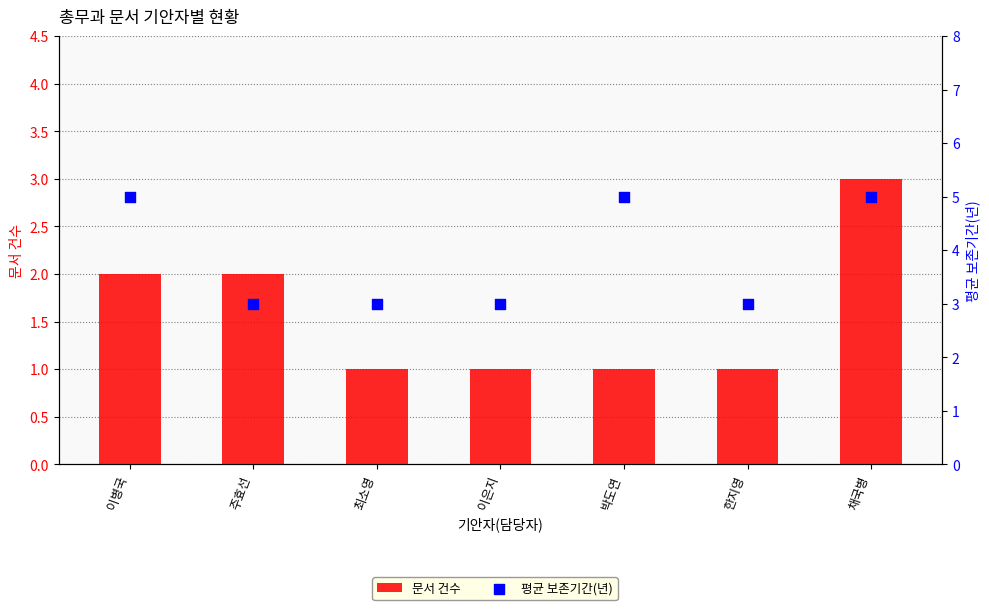

Which series has the widest spread of Y values?

문서 건수